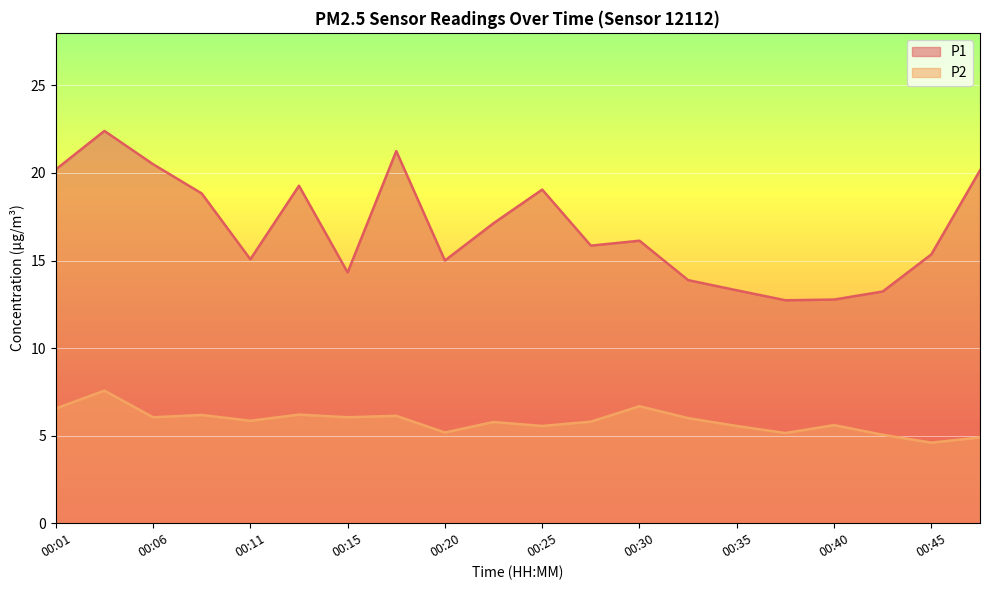

At which label is P1 closest to 17?

00:23